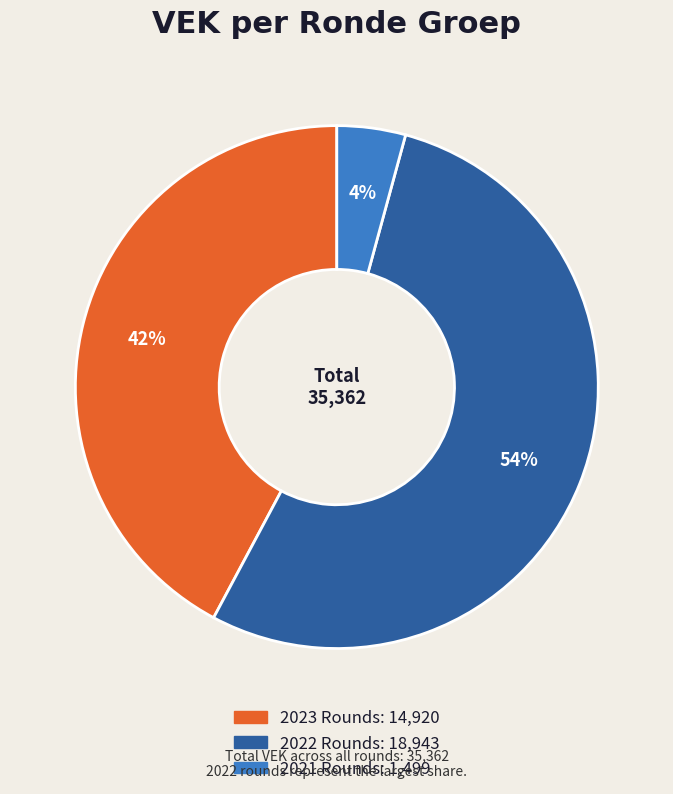

To the nearest percent, what is the average slice percentage?

33%